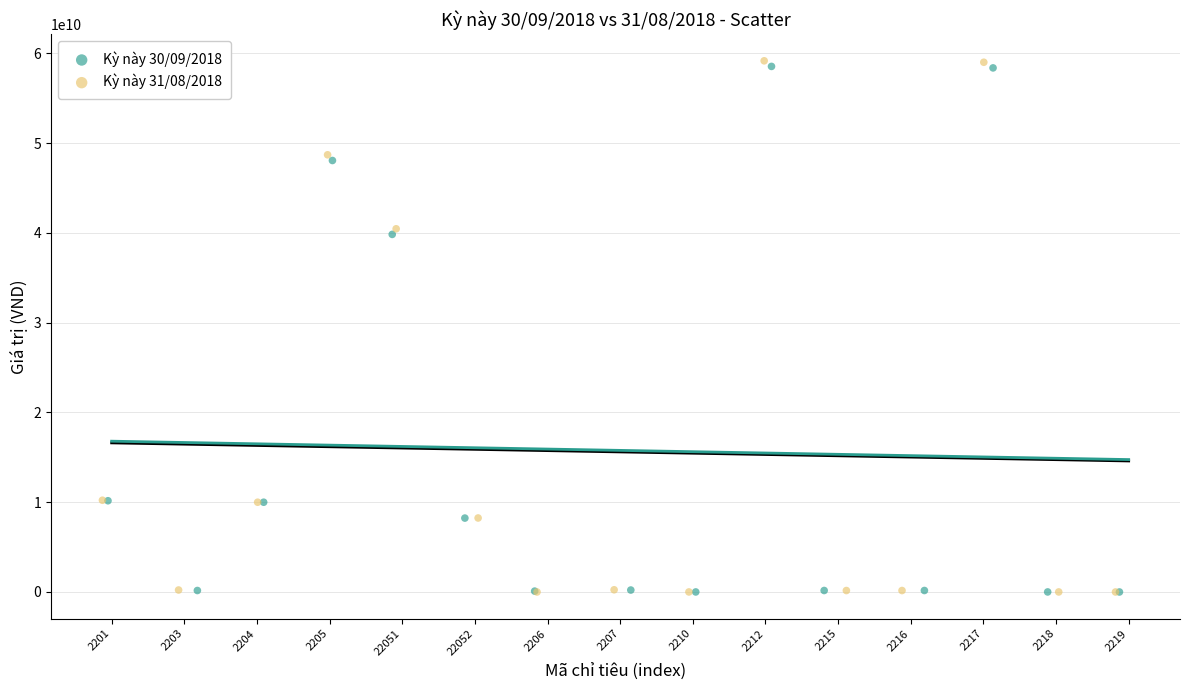

Which series has the largest Y range (max minus min)?

Kỳ này 31/08/2018